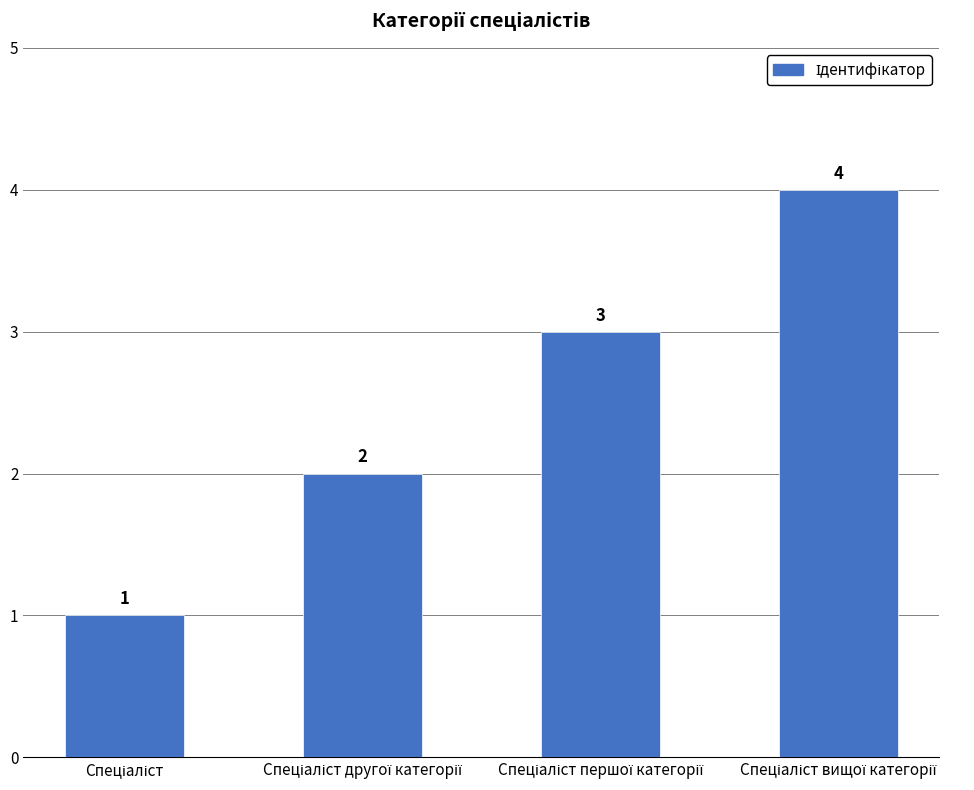

What is the difference between the maximum and minimum values?

3